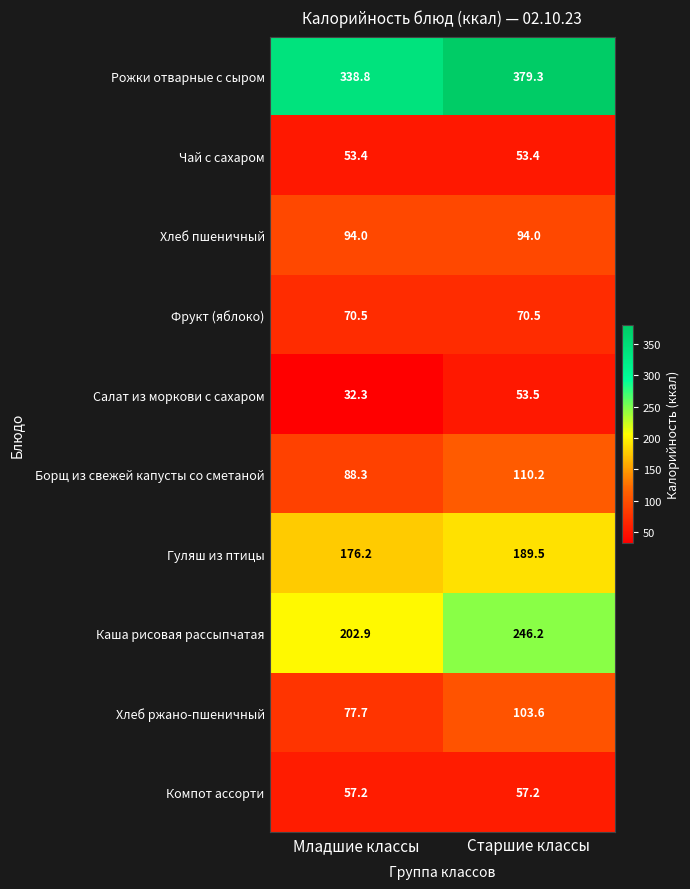

What is the sum of the Чай с сахаром values at Старшие классы and Младшие классы?

106.8